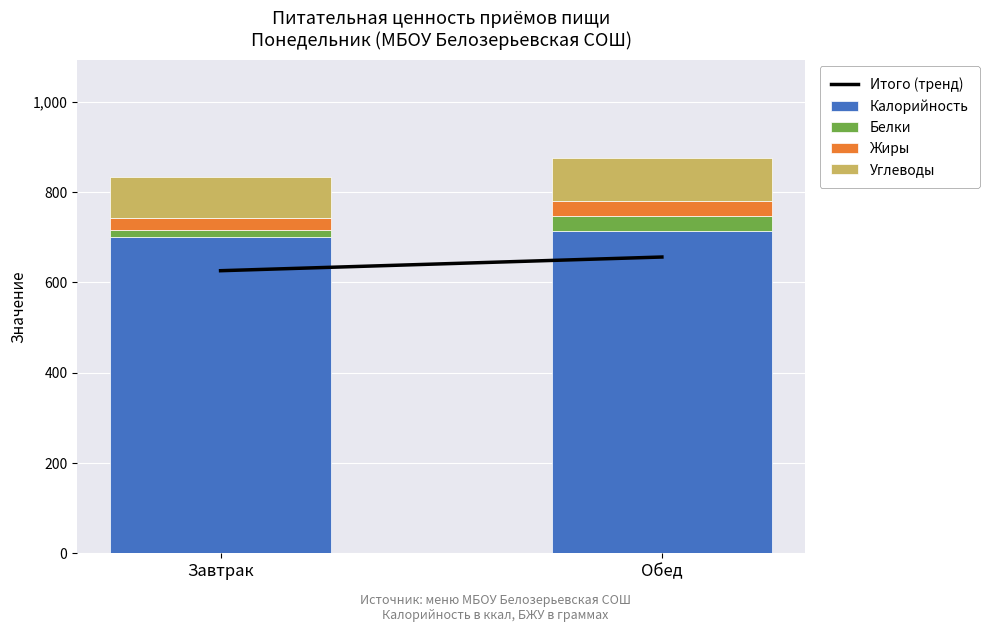

The Калорийность series shows 145.8 at Завтрак. True or false?

False